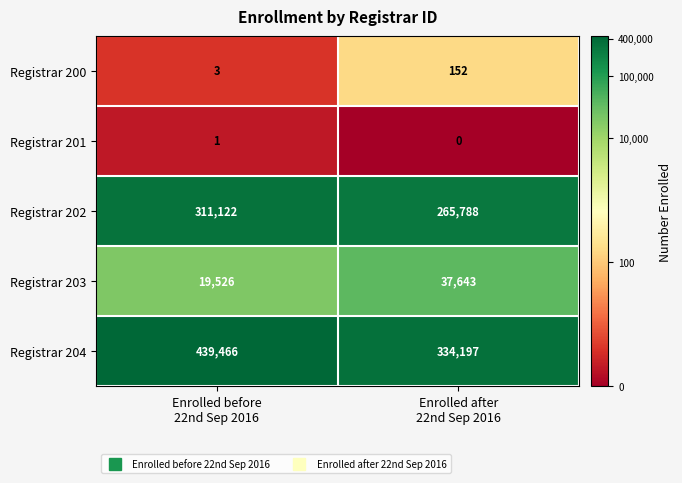

Rank the series by their maximum value, from highest to lowest.

Registrar 204, Registrar 202, Registrar 203, Registrar 200, Registrar 201